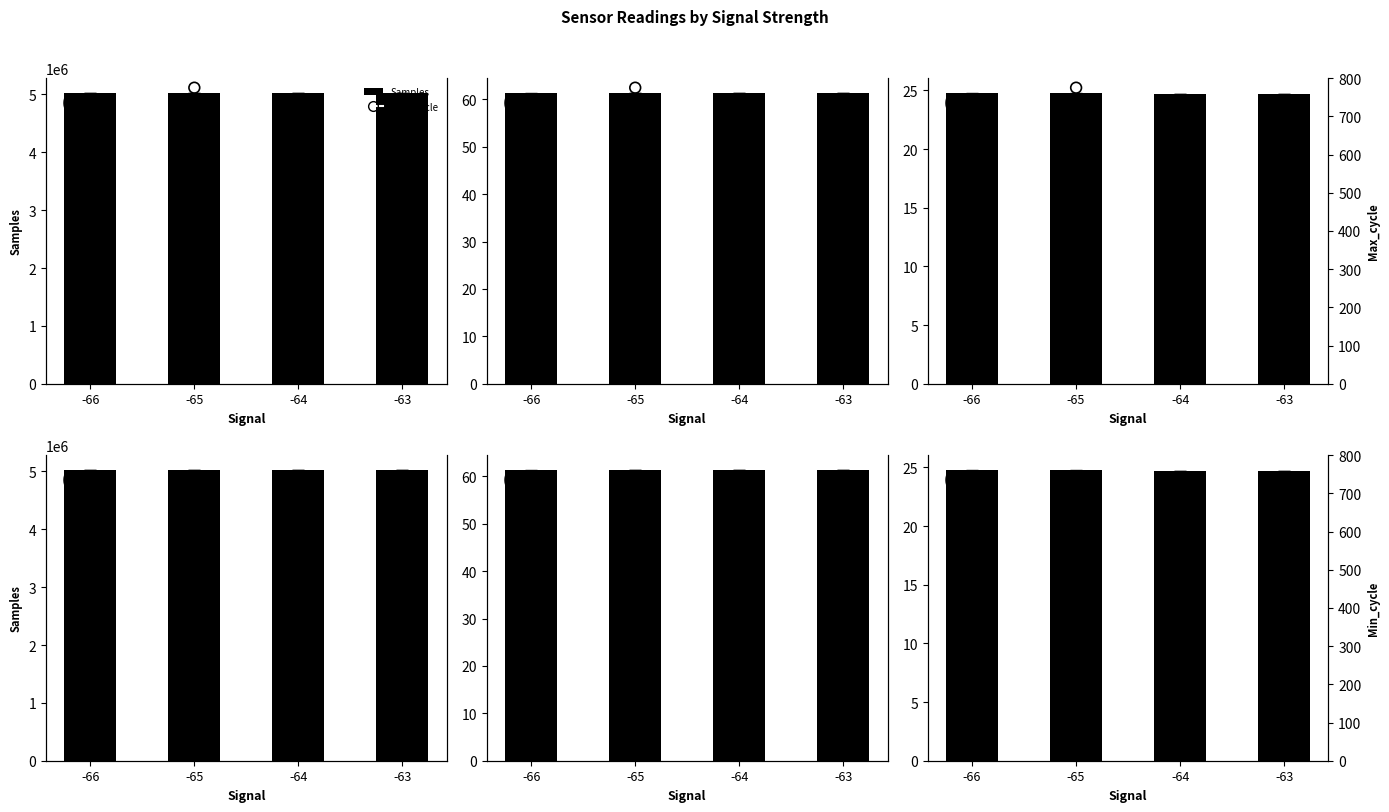

Which series contains the highest Y value?

Samples